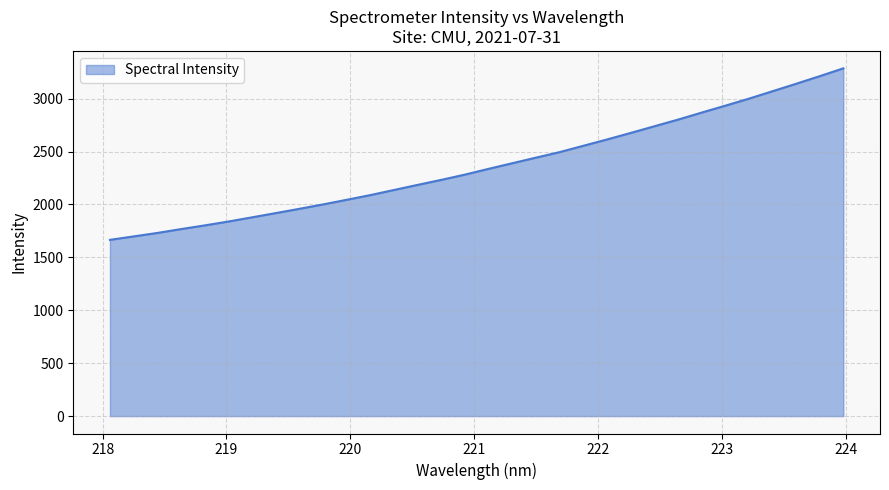

What is the maximum value shown in the chart?

3285.9